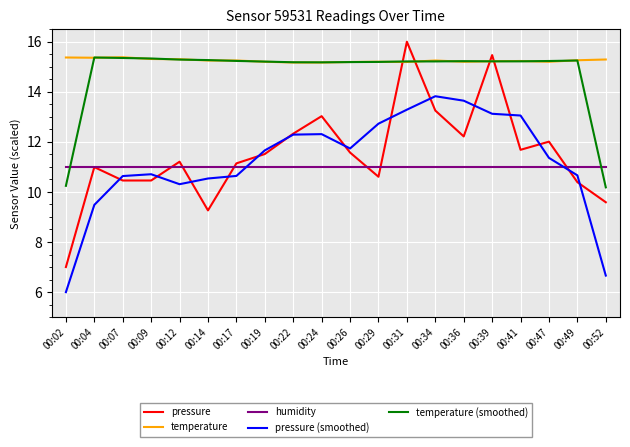

Which series has the largest range (max minus min)?

pressure